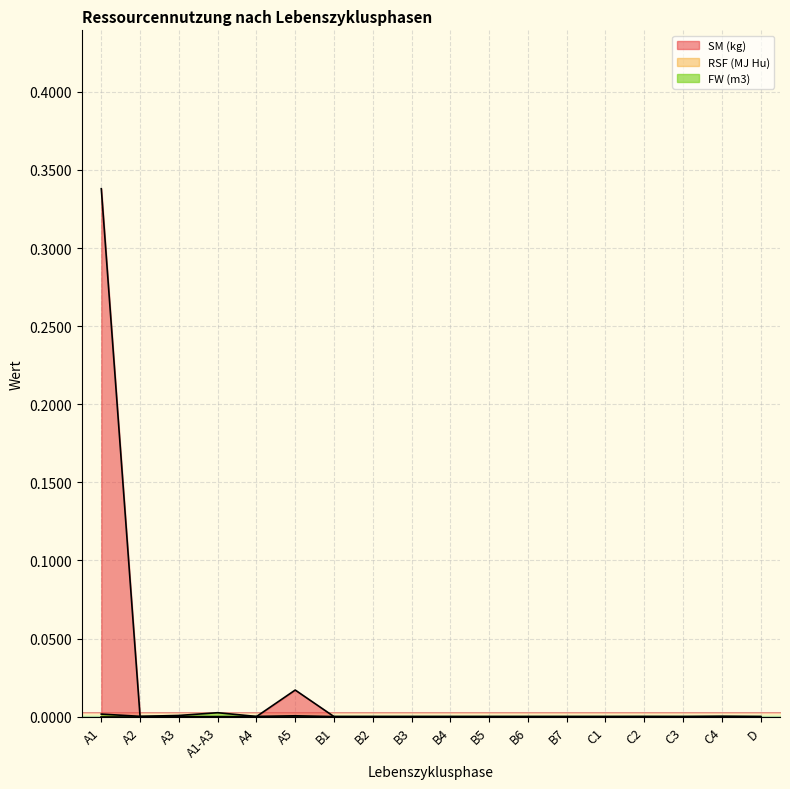

Which series has the widest spread of values?

SM (kg)